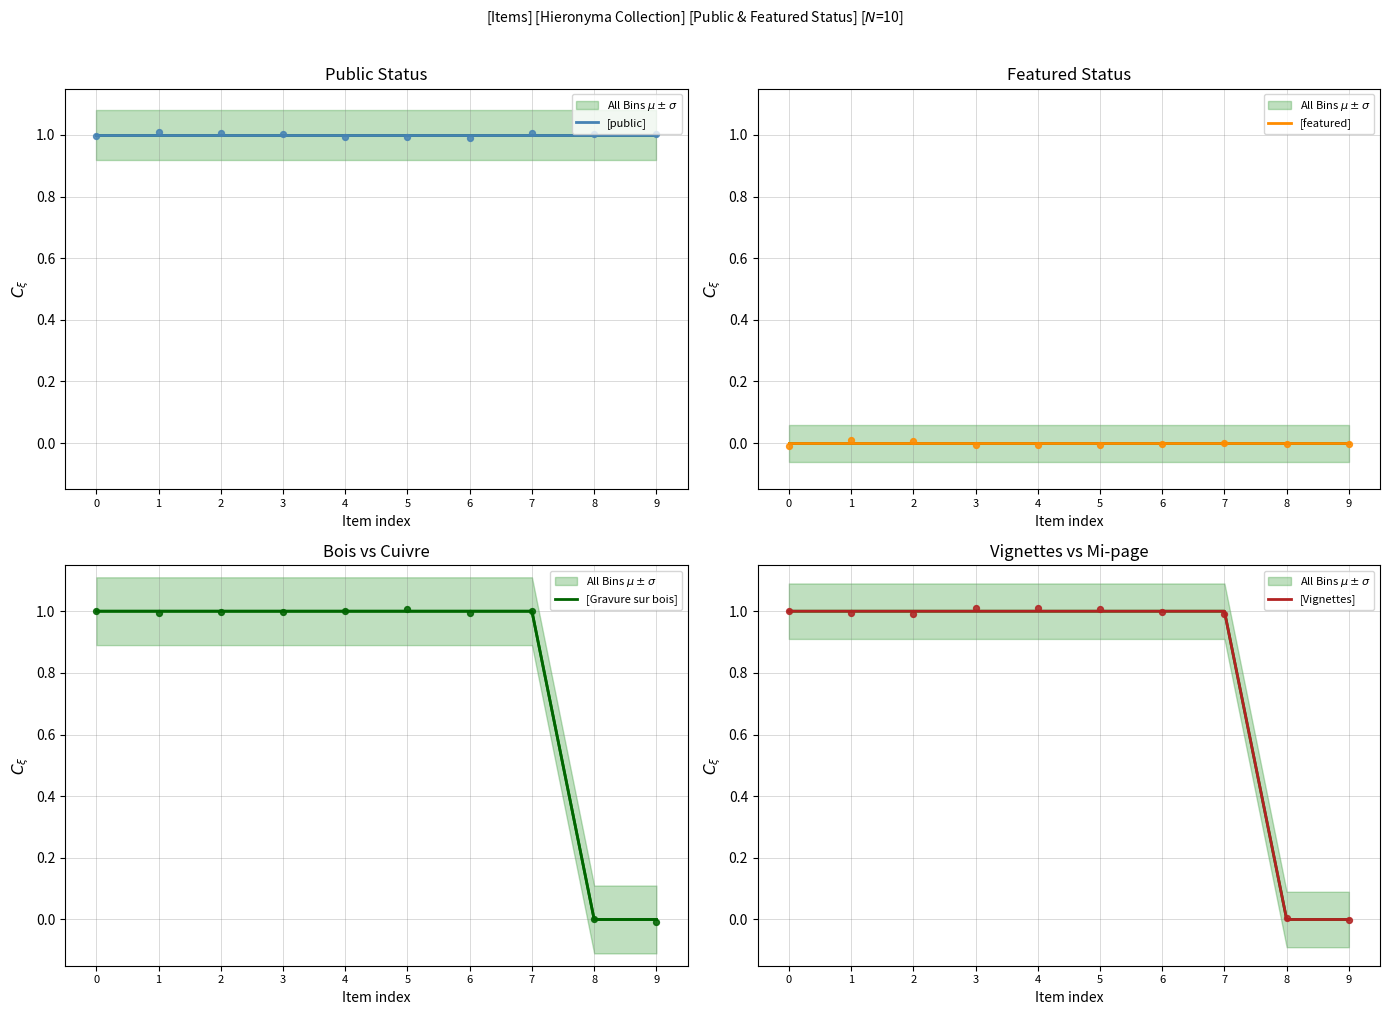

What are all the series names shown in the legend?

All Bins $\mu\pm\sigma$, [public], [featured], [Gravure sur bois], [Vignettes]